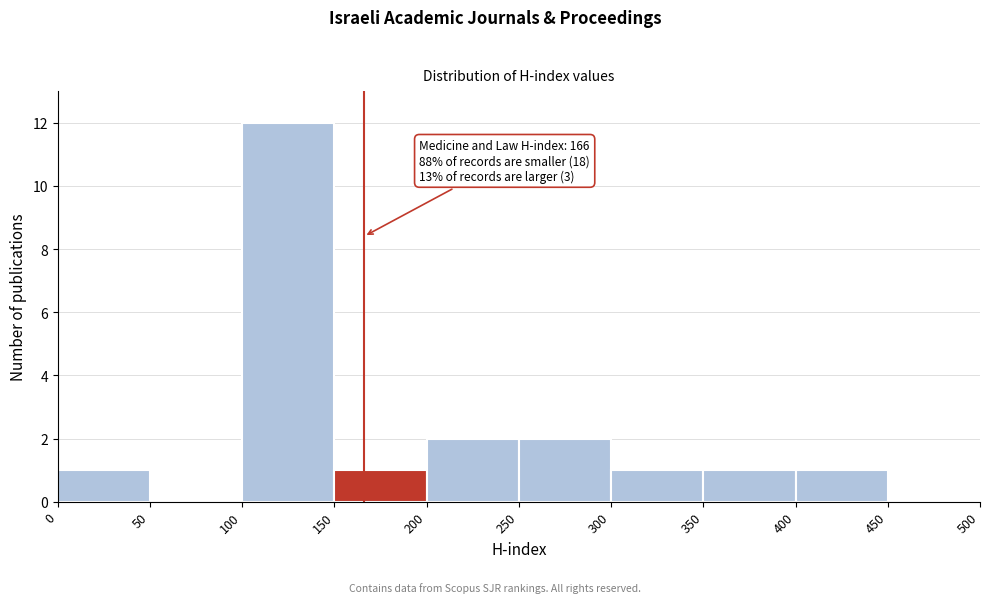

Which range on the x-axis has the tallest bar?

100 to 150